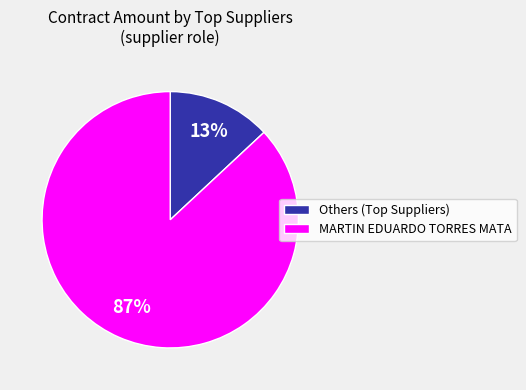

True or false: MARTIN EDUARDO TORRES MATA accounts for 79% of the total.

False